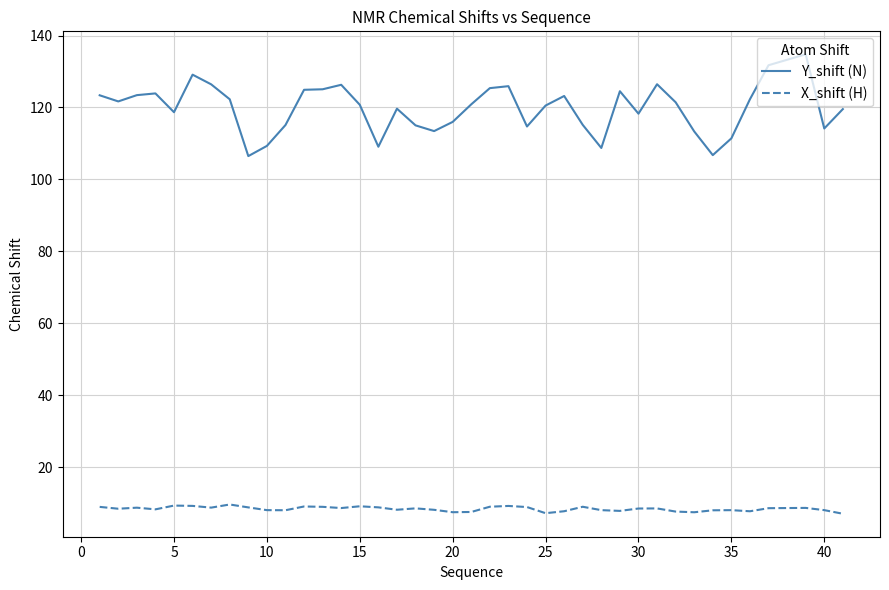

Which series has the largest total across all categories?

Y_shift (N)